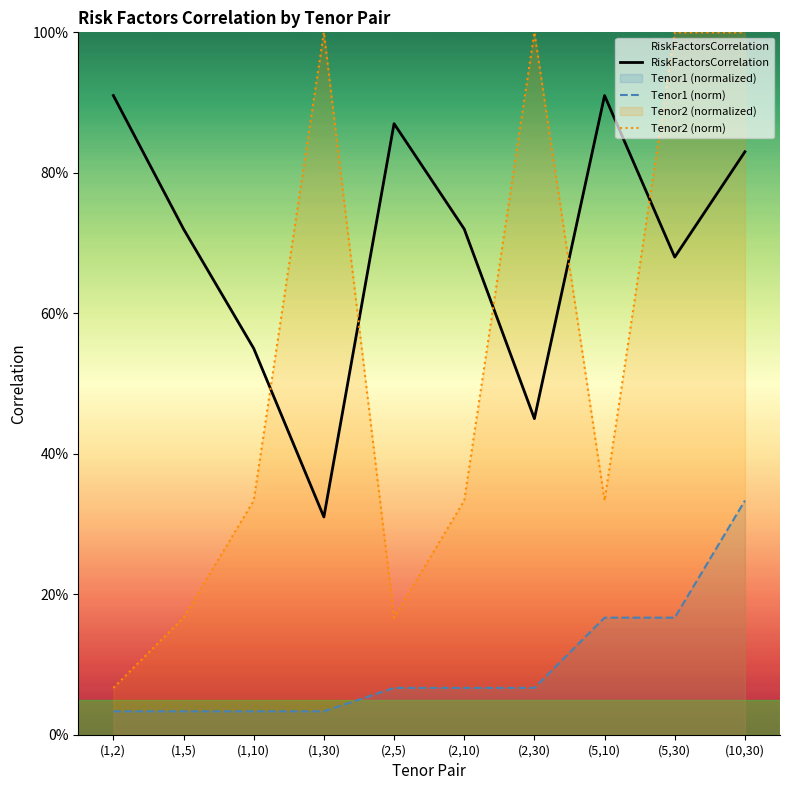

True or false: Tenor2 (norm) and RiskFactorsCorrelation cross at least once.

True